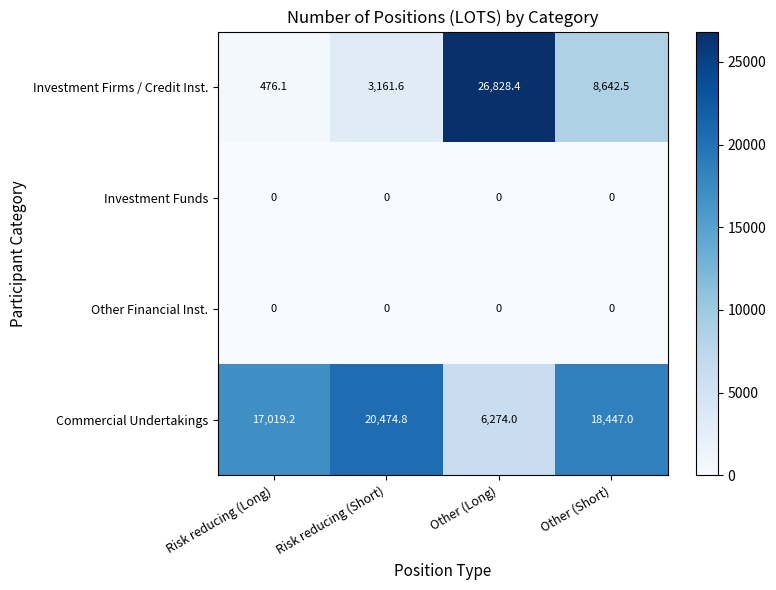

At how many categories does at least one series exceed 8229?

4